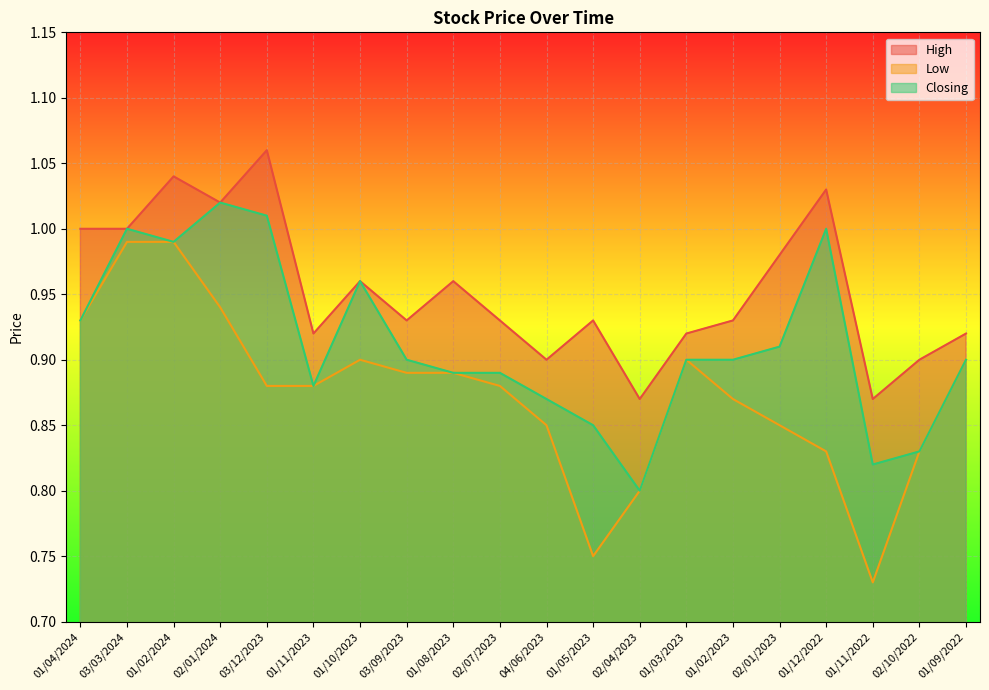

The Closing series shows 0.3 at 03/12/2023. True or false?

False